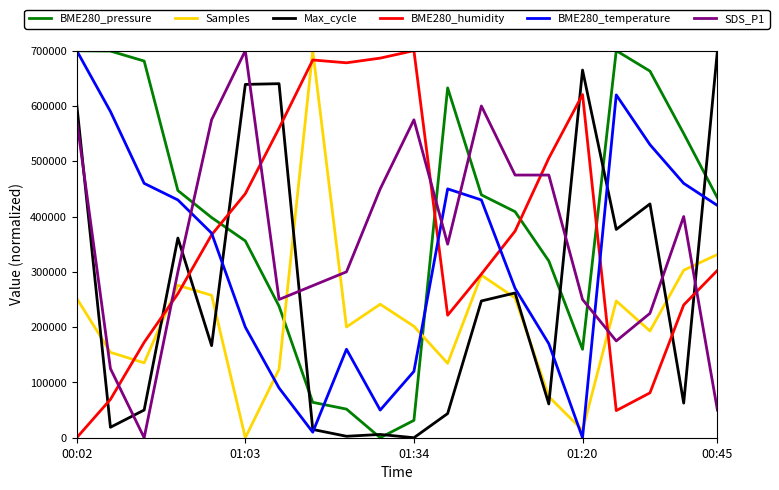

True or false: BME280_humidity and Samples cross at least once.

True